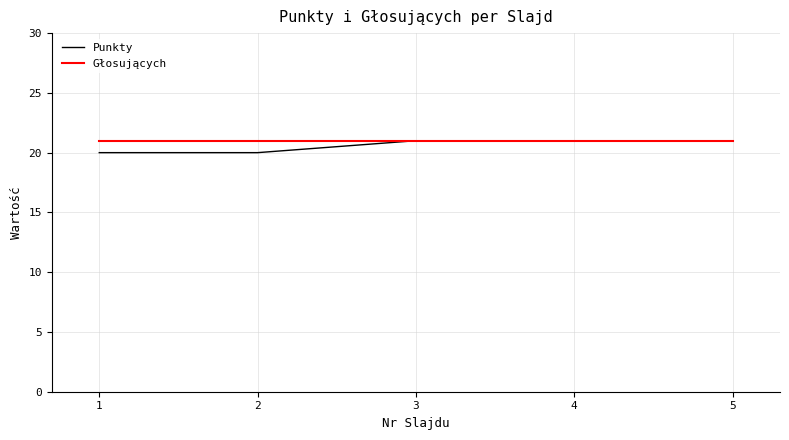

Does the chart display data point markers on the line(s)?

No